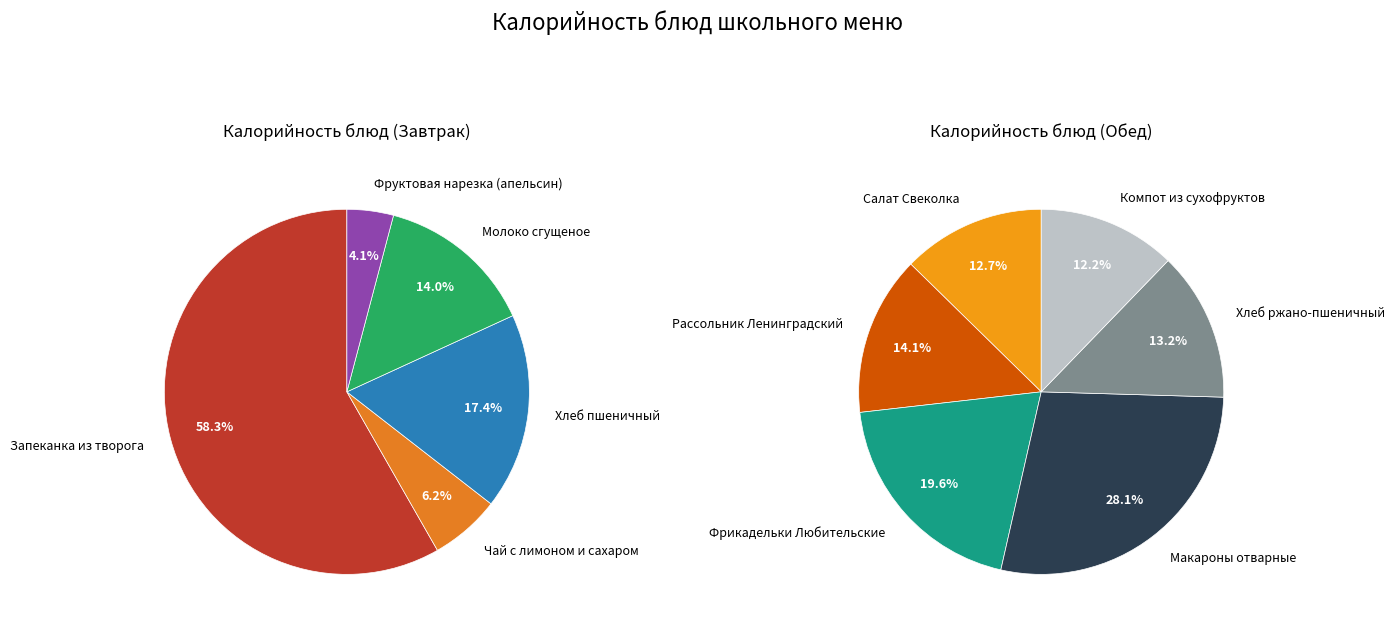

Does Чай с лимоном и сахаром account for over 50% of the chart?

No